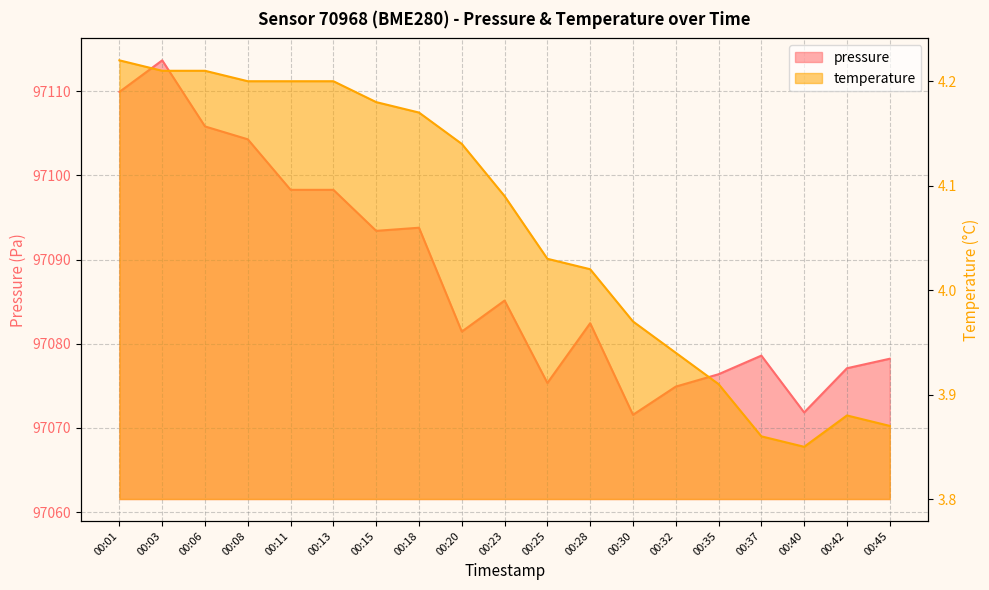

What is the difference between the maximum and minimum values in the pressure series?

42.1